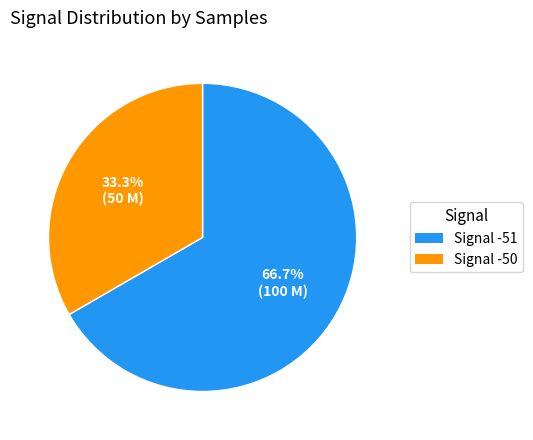

Is there any slice that represents more than half of the pie?

Yes